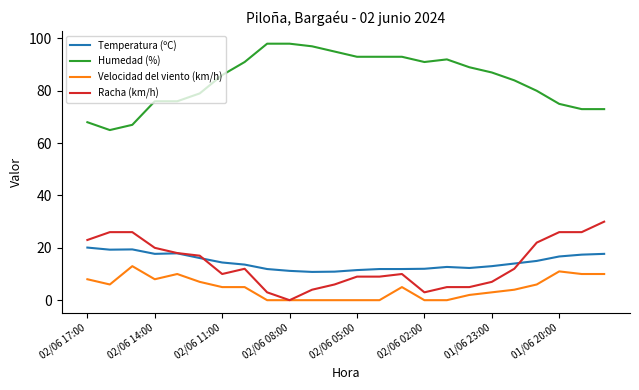

True or false: Humedad (%) and Velocidad del viento (km/h) cross at least once.

False